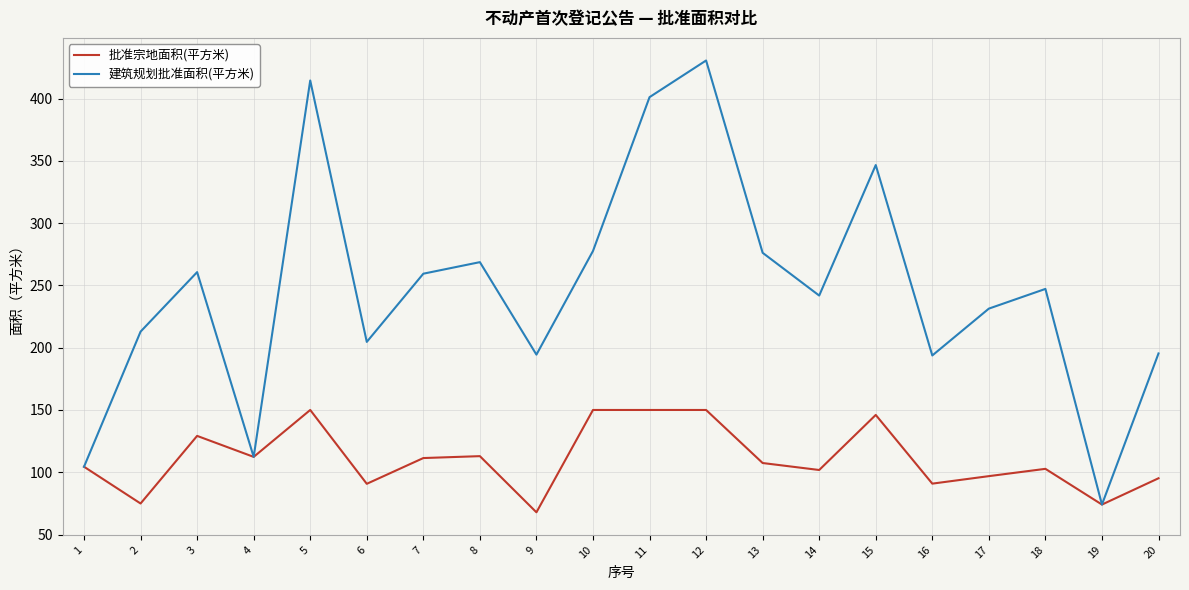

What are all the series names shown in the legend?

批准宗地面积(平方米), 建筑规划批准面积(平方米)